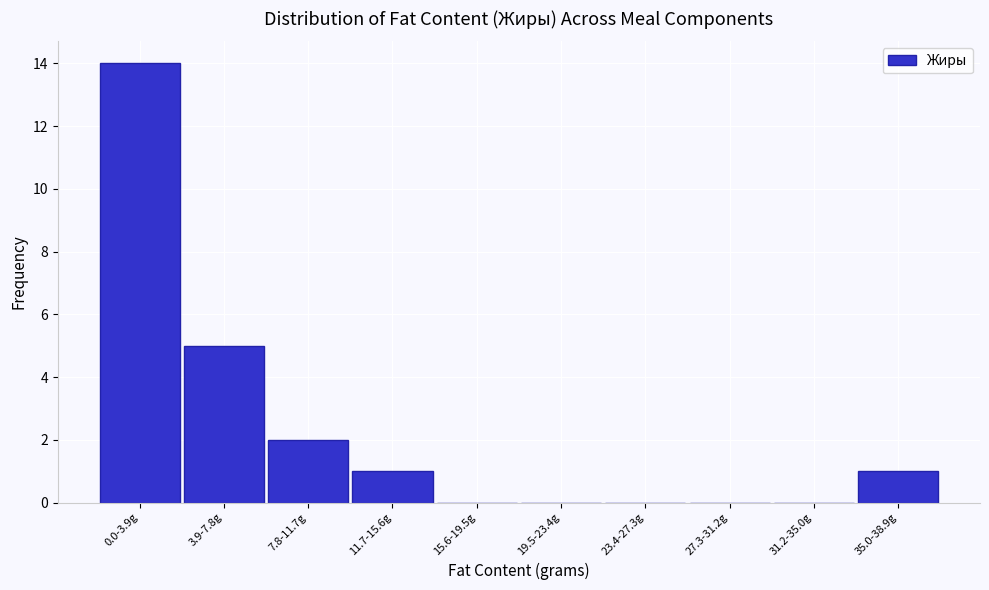

Reading left to right, list all the values displayed in this chart.

0.0-3.9g=14	3.9-7.8g=5	7.8-11.7g=2	11.7-15.6g=1	15.6-19.5g=0	19.5-23.4g=0	23.4-27.3g=0	27.3-31.2g=0	31.2-35.0g=0	35.0-38.9g=1